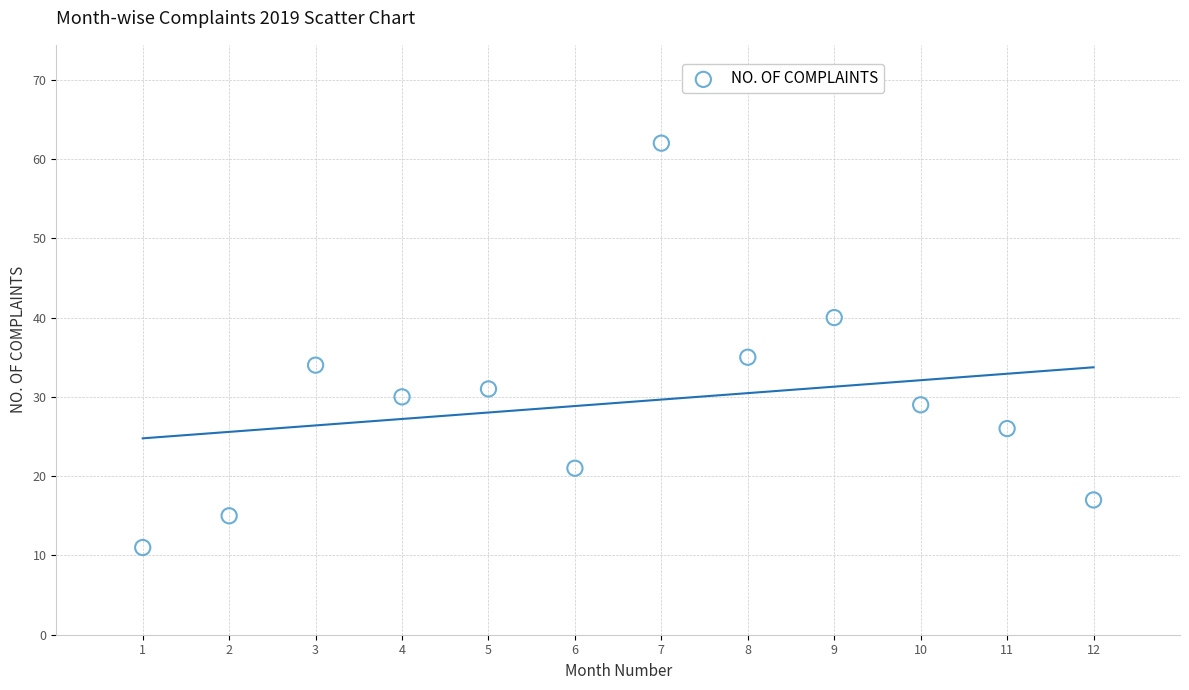

What is the range of Y values (max minus min)?

51